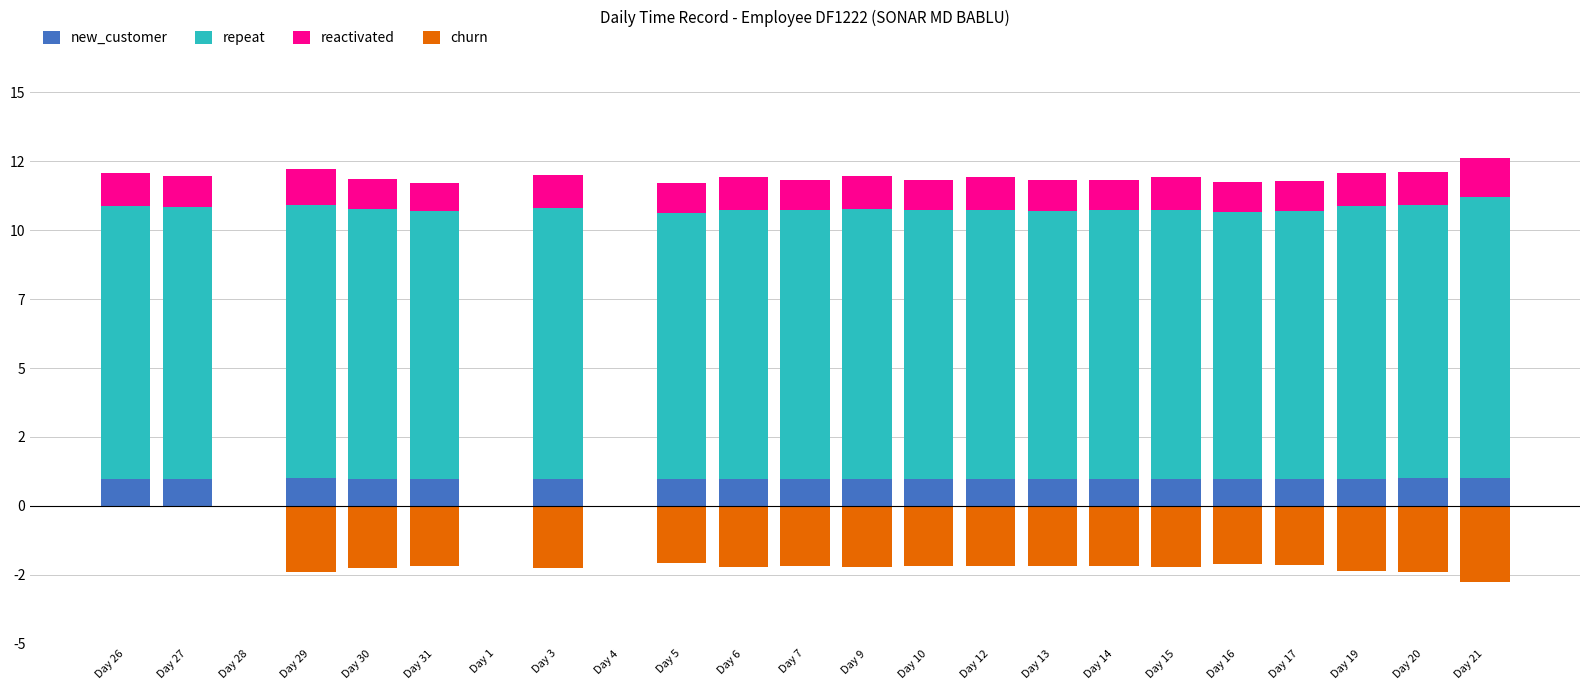

True or false: churn has a value of 0.0 at Day 26.

True